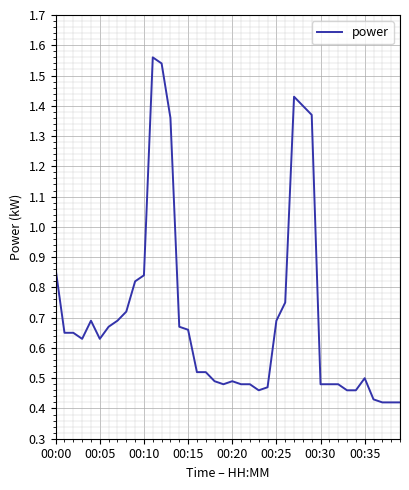

What is the difference between the maximum and minimum values?

1.1